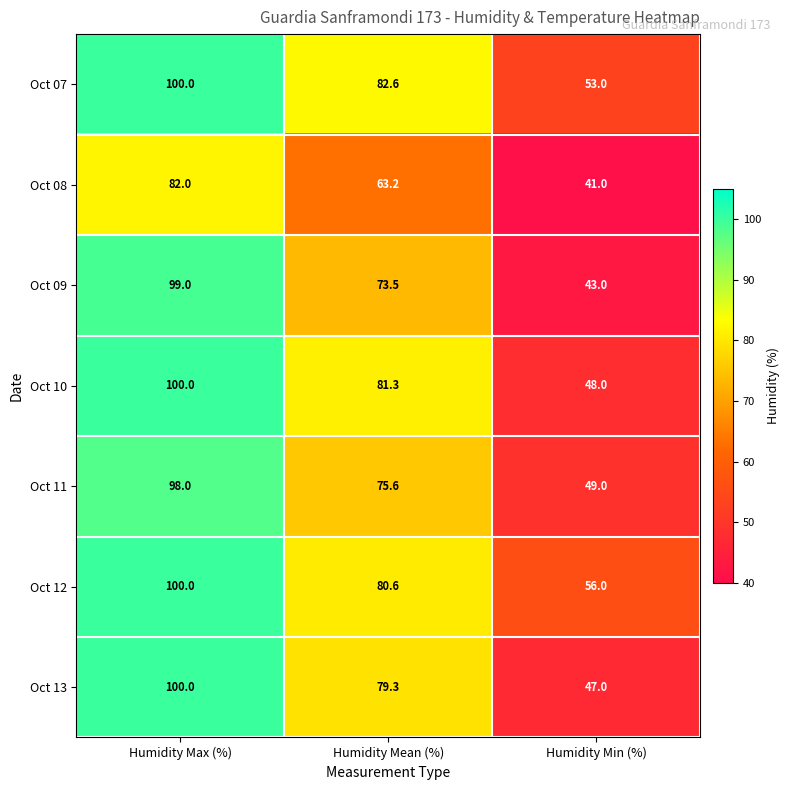

What is the average value of the Oct 10 series?

76.4